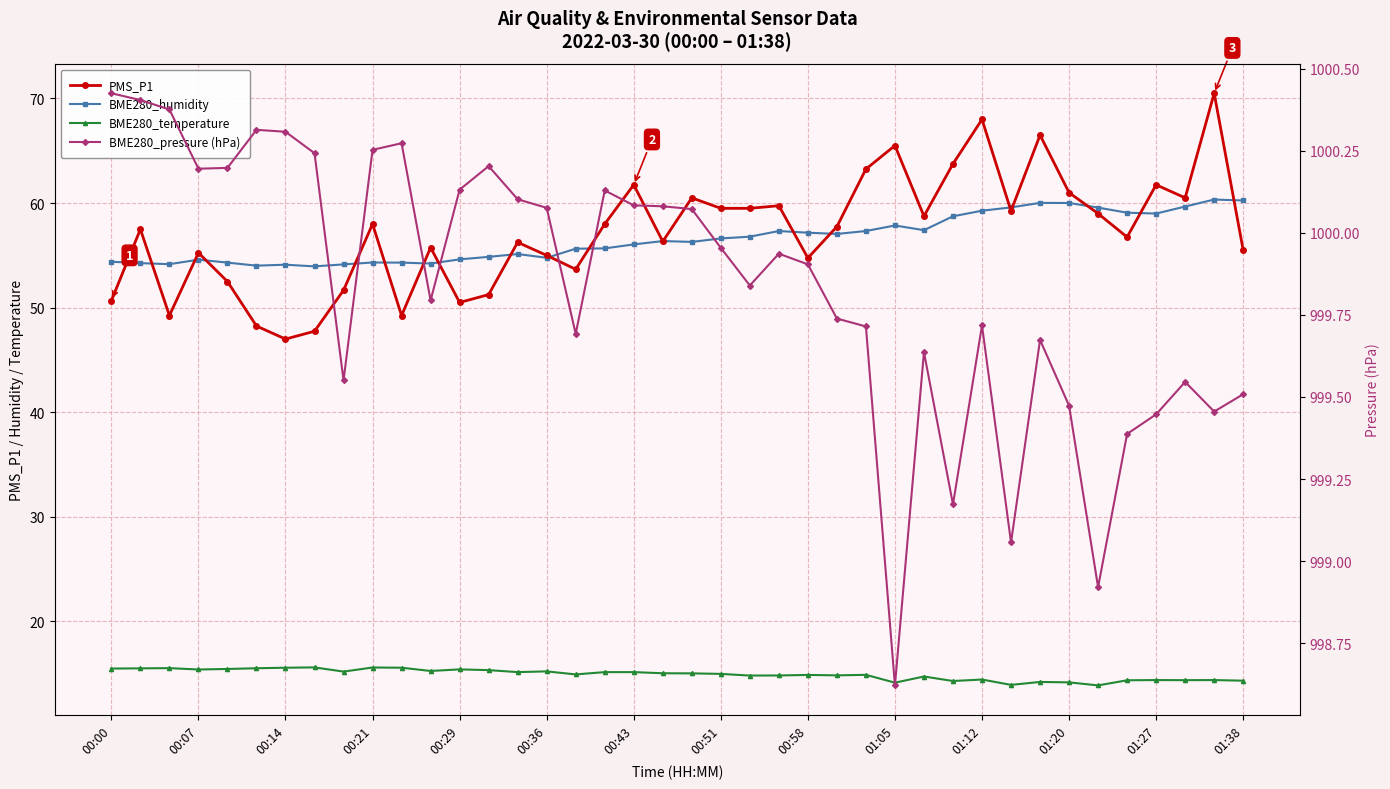

What are all the series names shown in the legend?

PMS_P1, BME280_humidity, BME280_temperature, BME280_pressure (hPa)